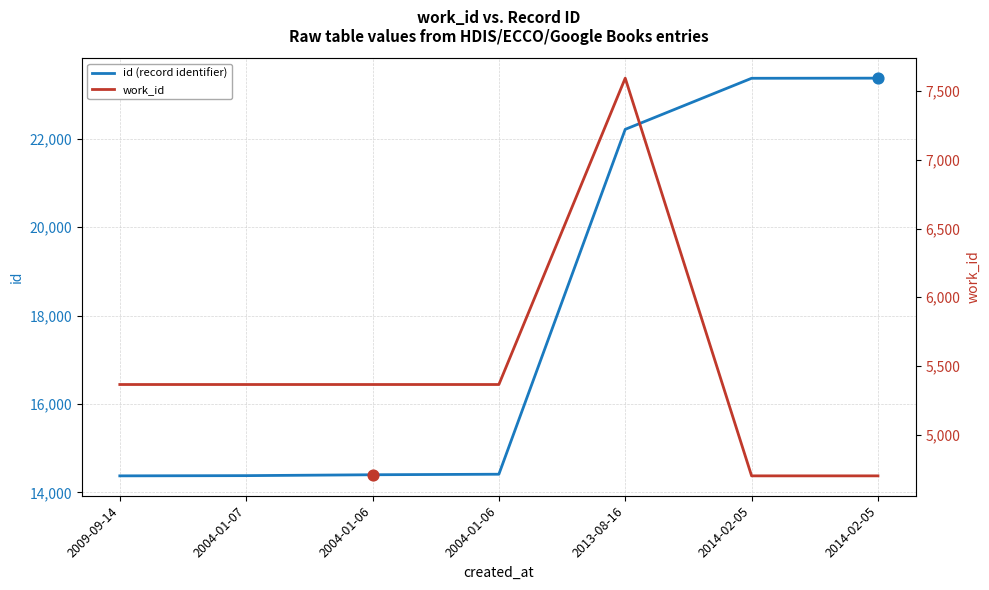

What are all the series names shown in the legend?

id (record identifier), work_id